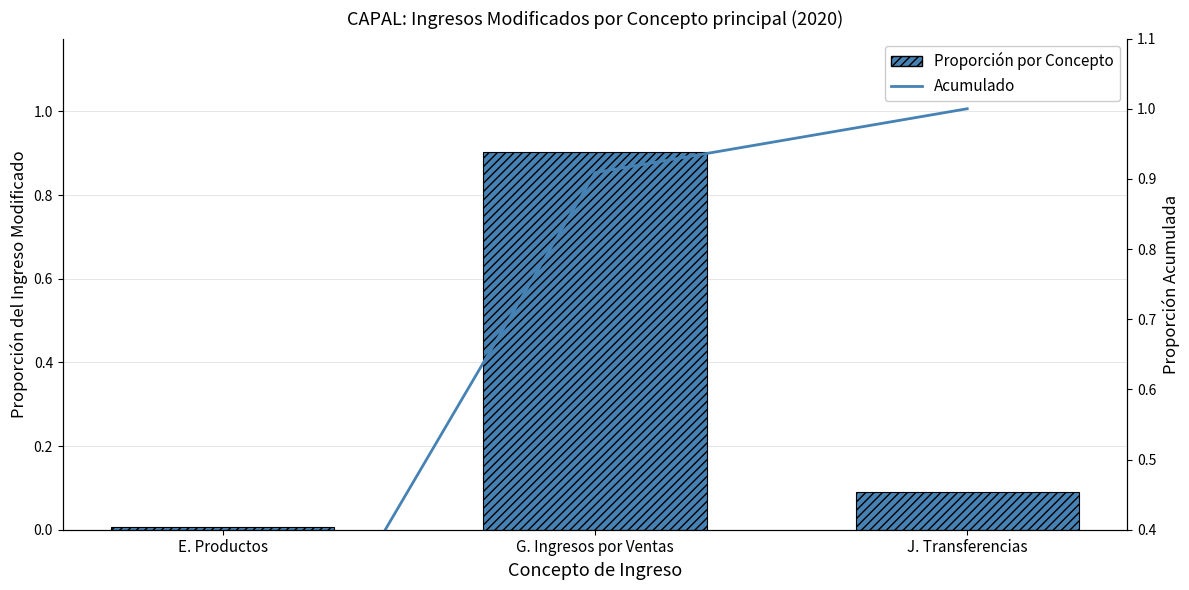

At which category is the sum across all series the highest?

G. Ingresos por Ventas